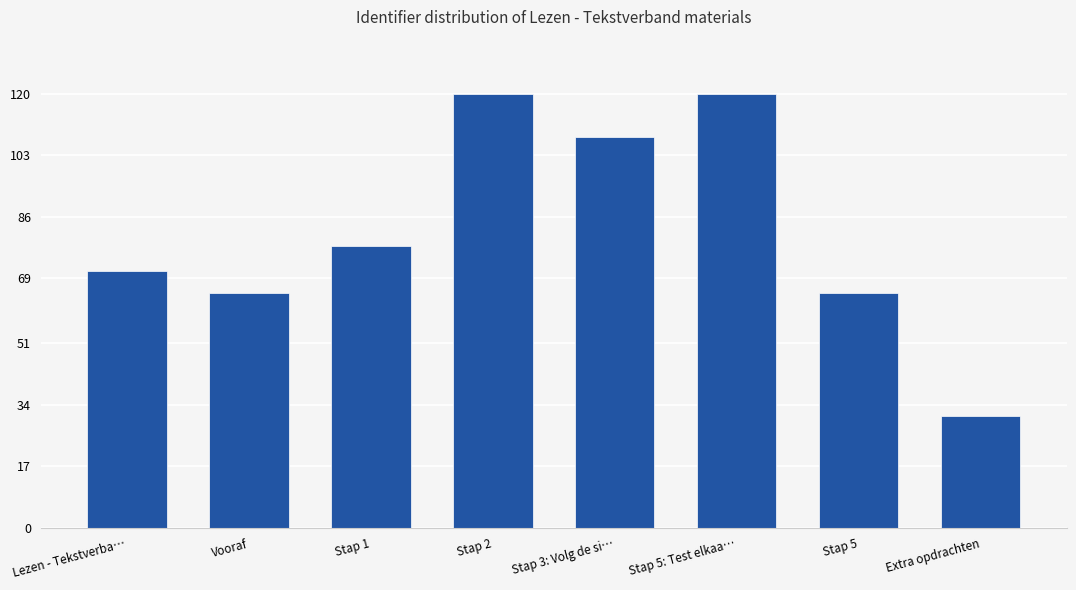

What is the greatest value displayed?

120